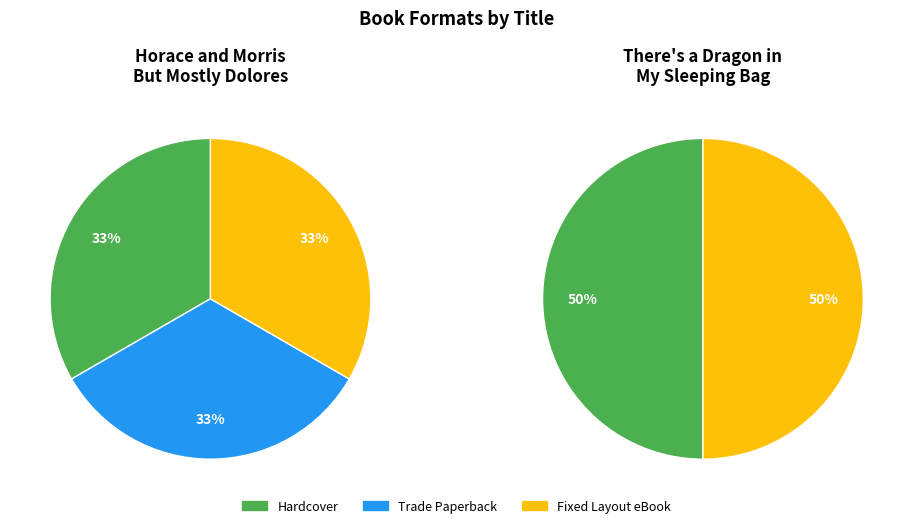

How many slices are in this pie chart?

3